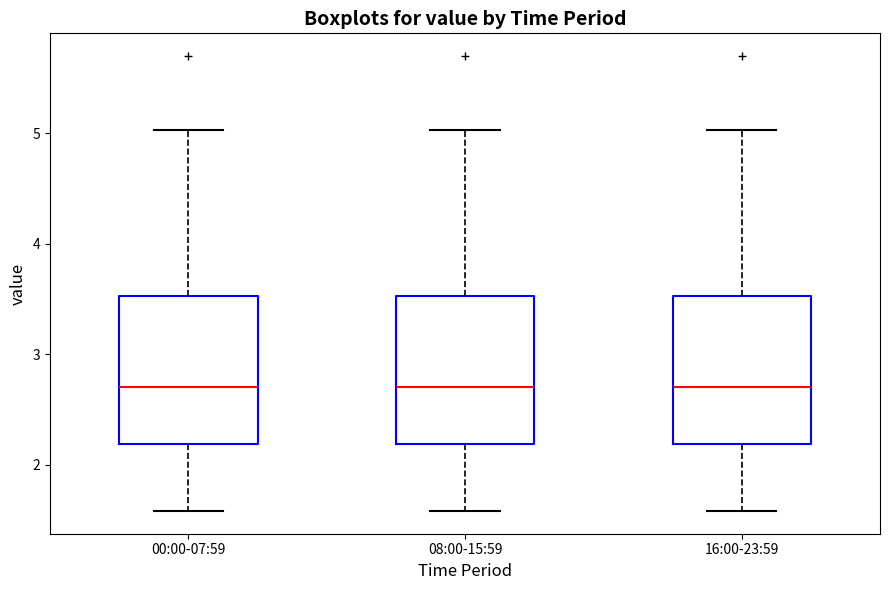

Reading left to right, transcribe this box plot: for each box, give where its median line is, the range the box spans, and where its two whiskers end, as read against the y-axis. The values are not printed on the chart, so give them approximately, as read against the axis.

00:00-07:59: median 2.7, box 2.2 to 3.5, whiskers 1.6 to 5.0
08:00-15:59: median 2.7, box 2.2 to 3.5, whiskers 1.6 to 5.0
16:00-23:59: median 2.7, box 2.2 to 3.5, whiskers 1.6 to 5.0